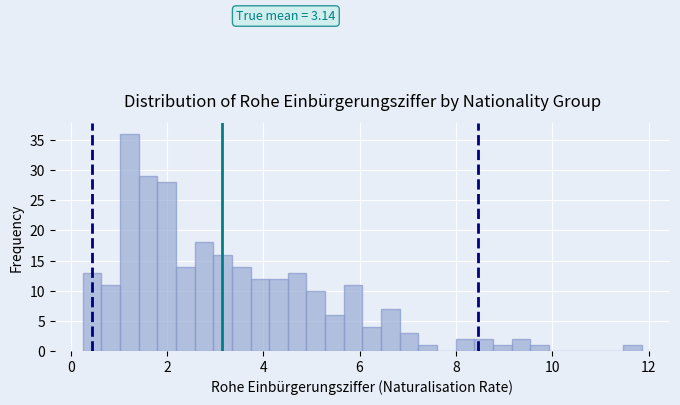

Read against the x-axis, roughly where is the centre of the tallest bar?

1.2